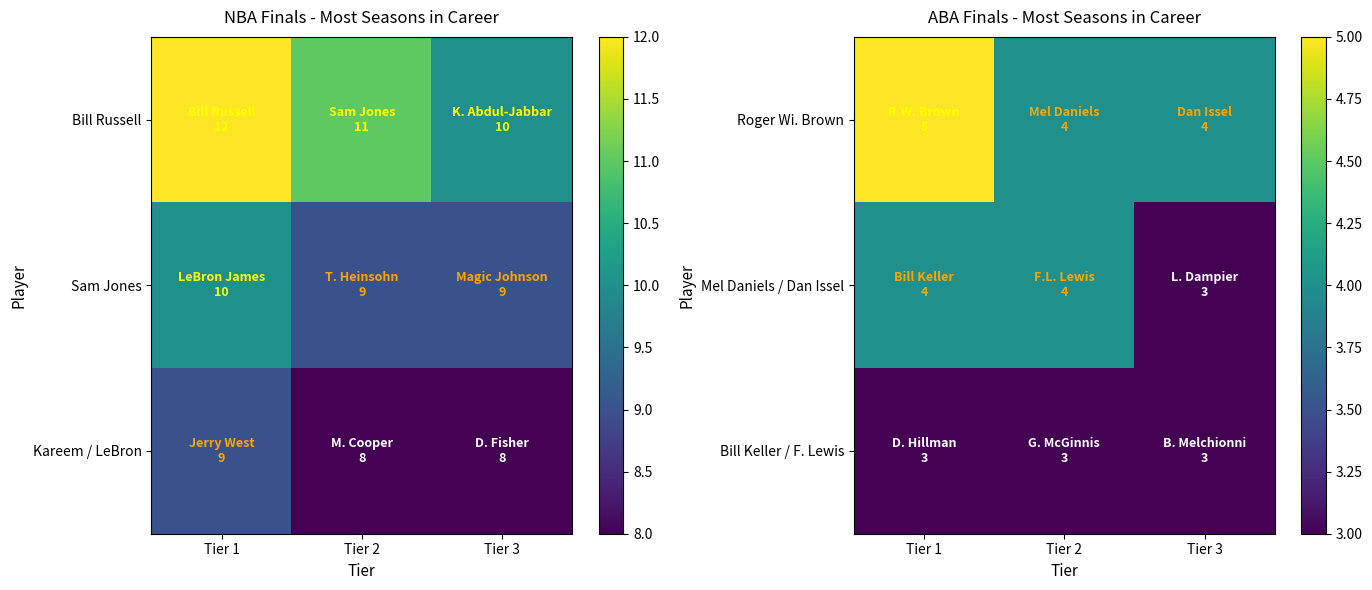

At which label is Bill Keller / F. Lewis closest to 3?

Tier 1